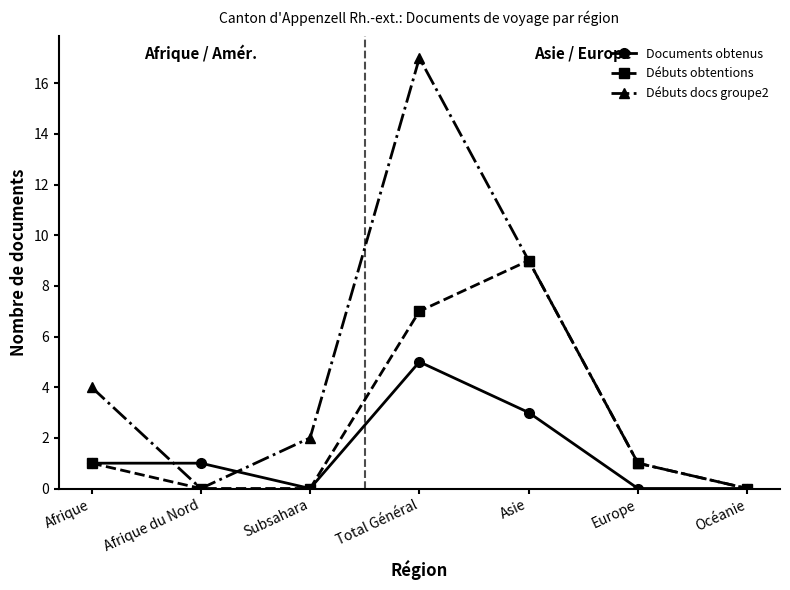

Which series has the largest total across all categories?

Débuts docs groupe2